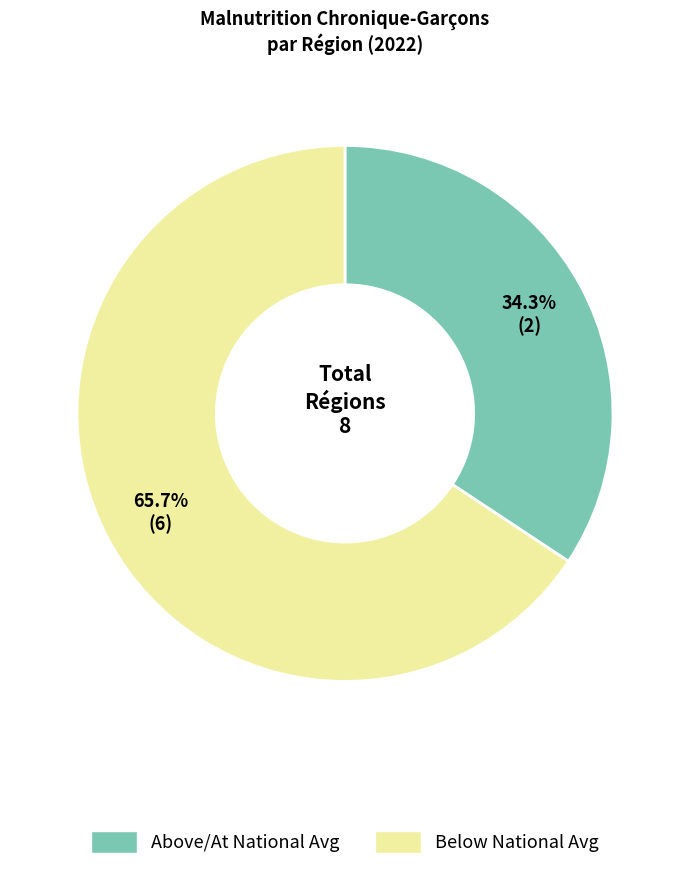

Is there any slice that represents more than half of the pie?

Yes